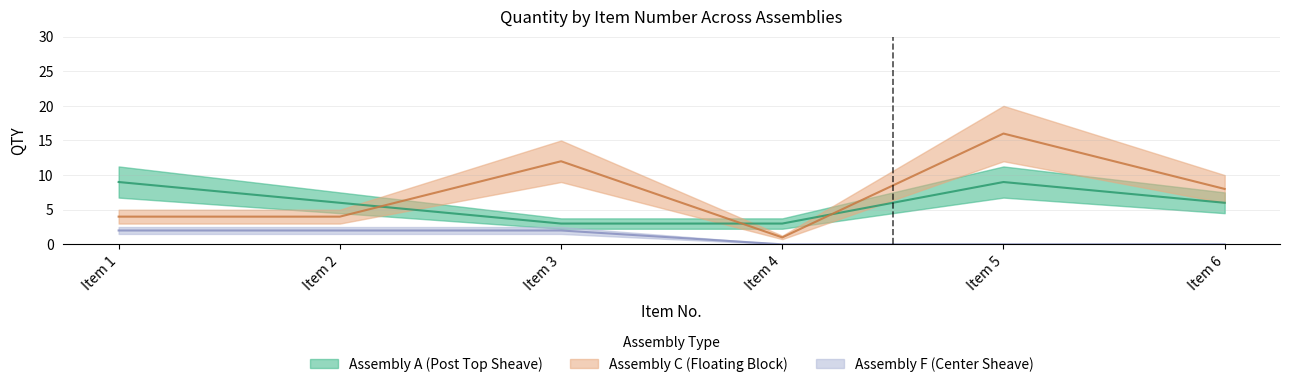

List the series in order of their peak value, lowest first.

Assembly F (Center Sheave), Assembly A (Post Top Sheave), Assembly C (Floating Block)